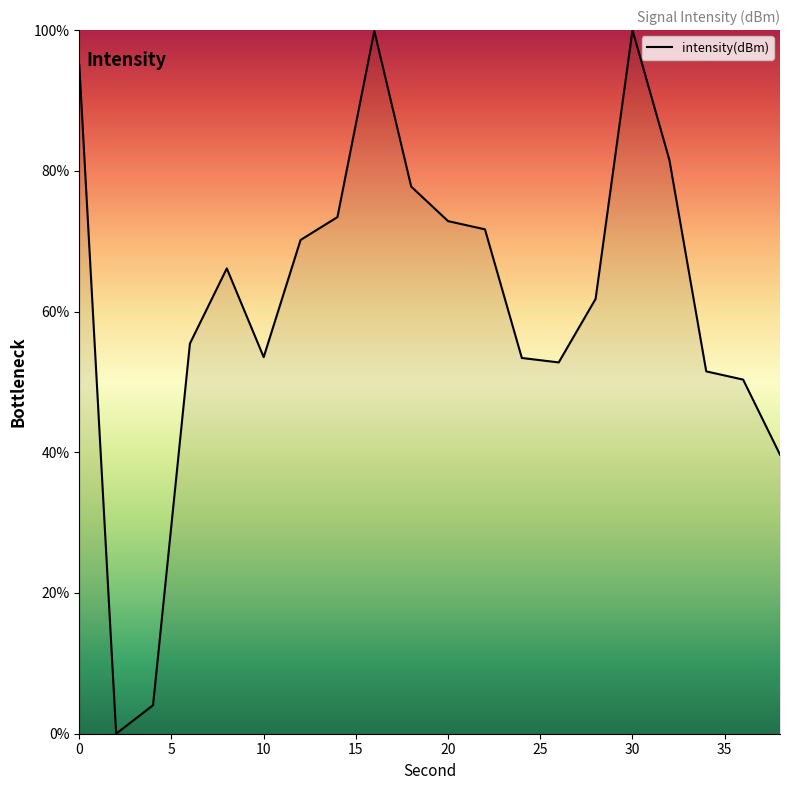

What is the difference between the maximum and minimum values?

100.0